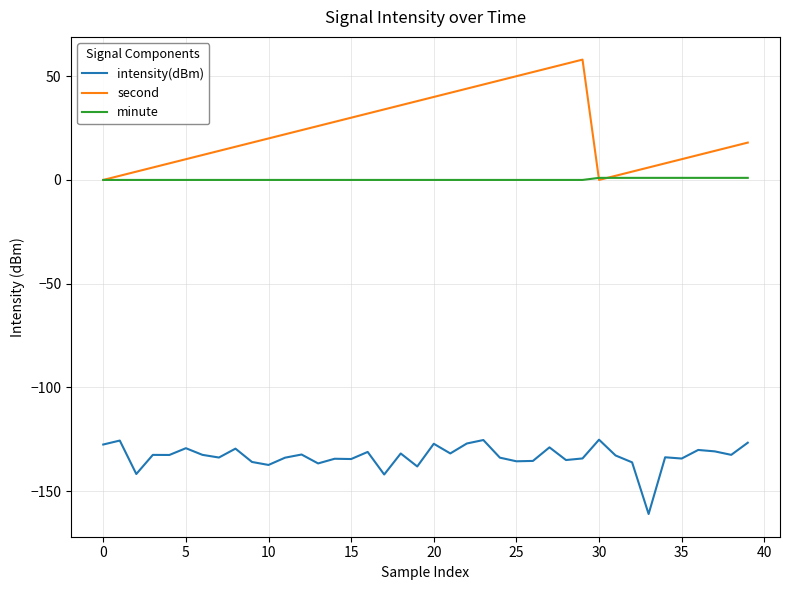

Rank the series by their average value, from lowest to highest.

intensity(dBm), minute, second